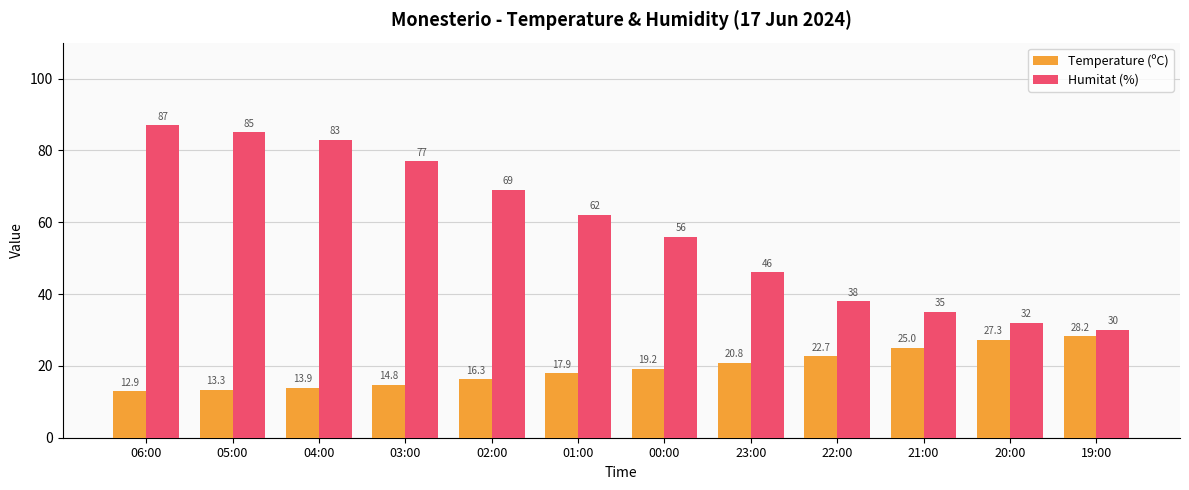

What is the difference between the maximum and minimum values in the Temperature (ºC) series?

15.3